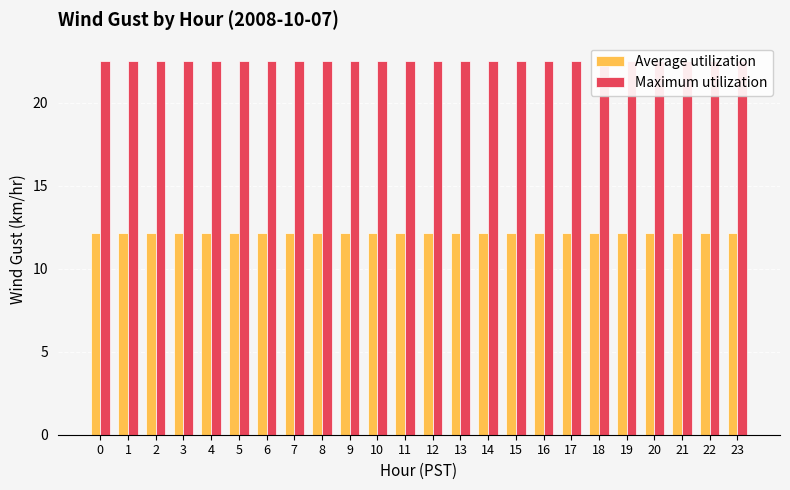

Which has a higher value, 9 or 21?

9